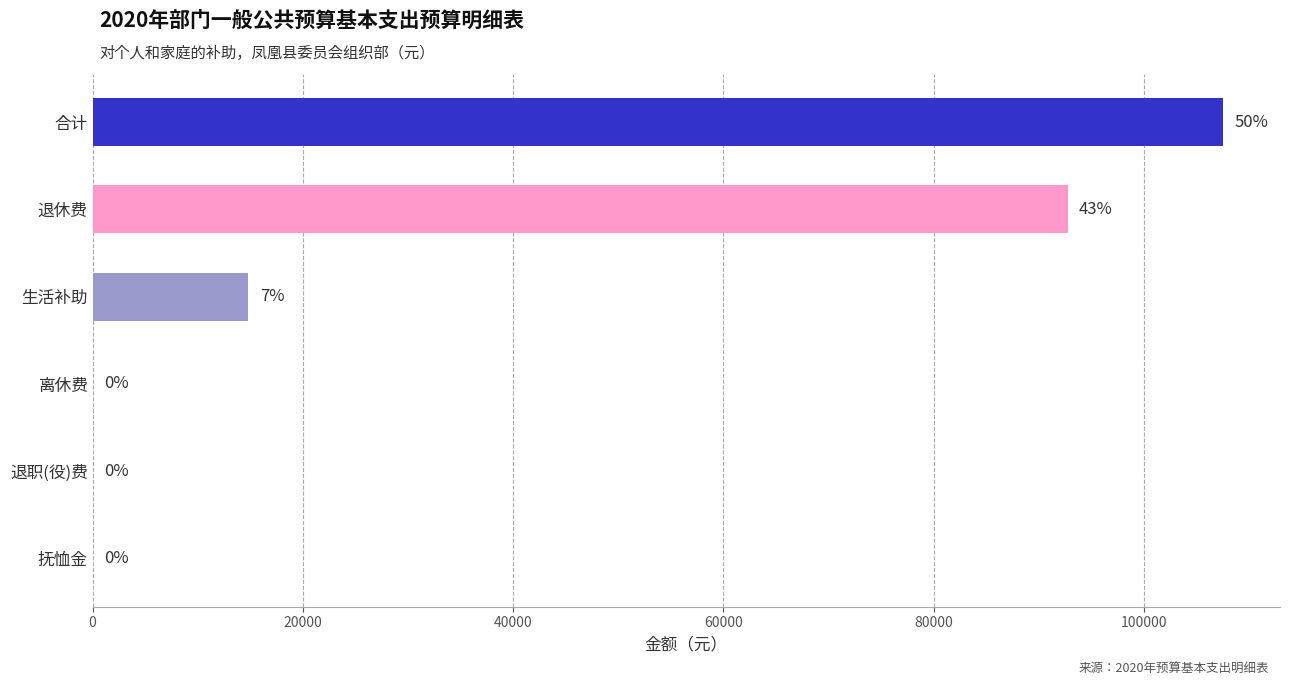

At which label is the value closest to 53778?

生活补助